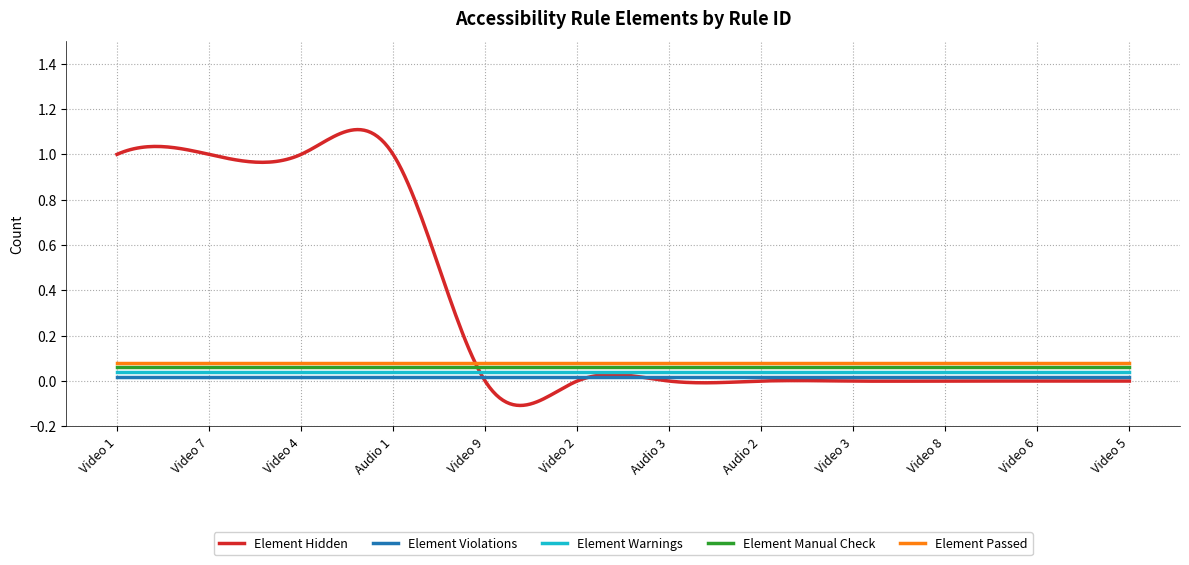

True or false: Element Passed and Element Manual Check cross at least once.

False